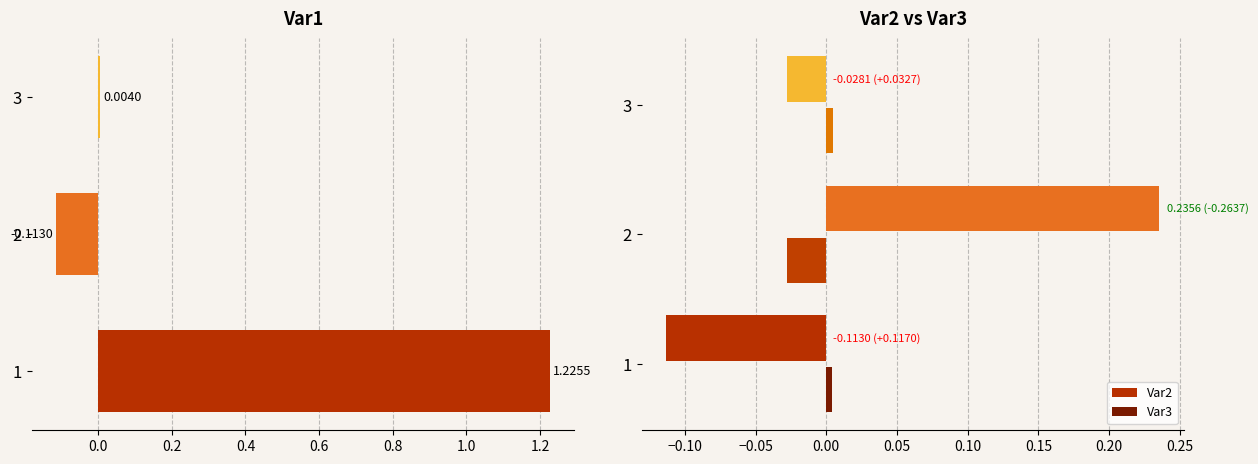

What is the minimum value shown in the chart?

-0.1